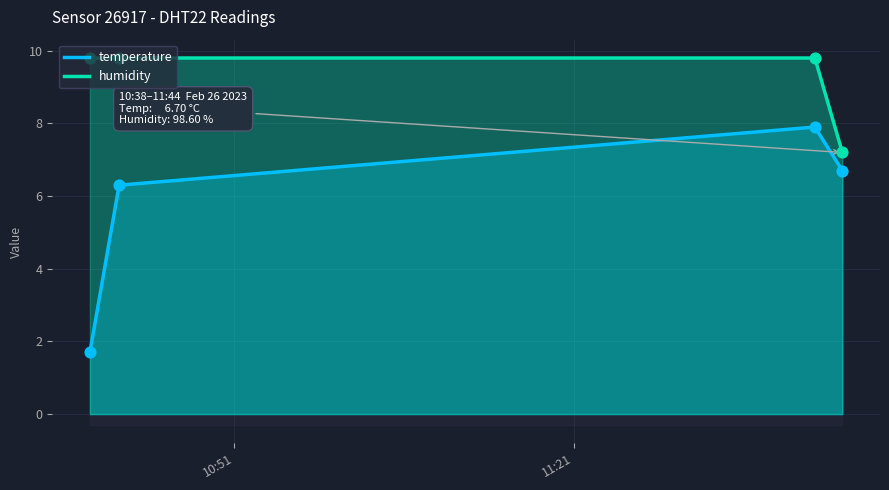

What is the highest value of the temperature series?

7.9